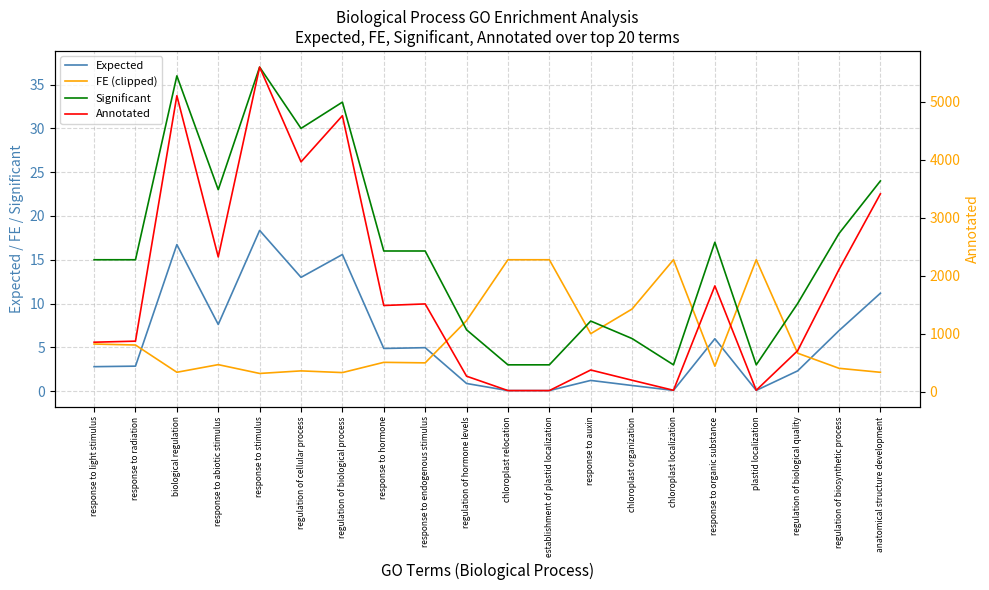

How many interior local peaks does the Significant series have?

5